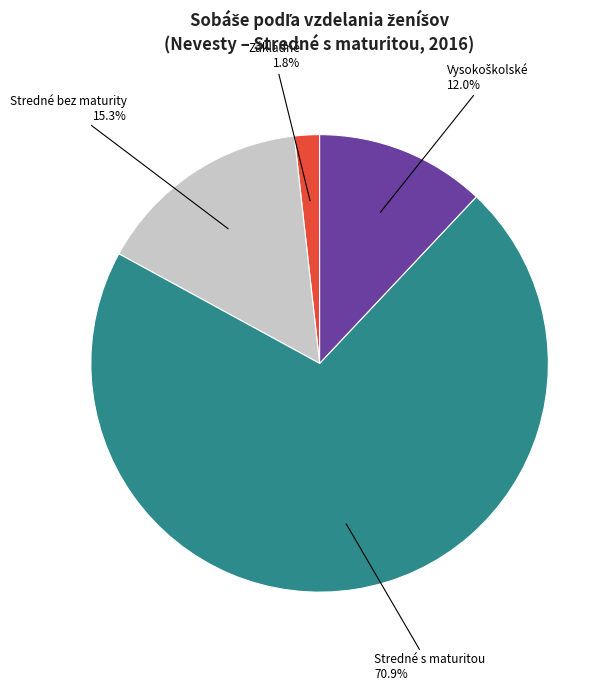

Which slice is the largest?

Stredné s maturitou